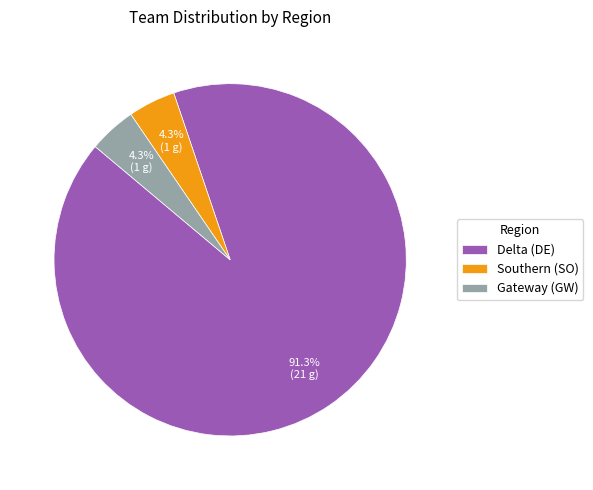

Which category accounts for the majority?

Delta (DE)